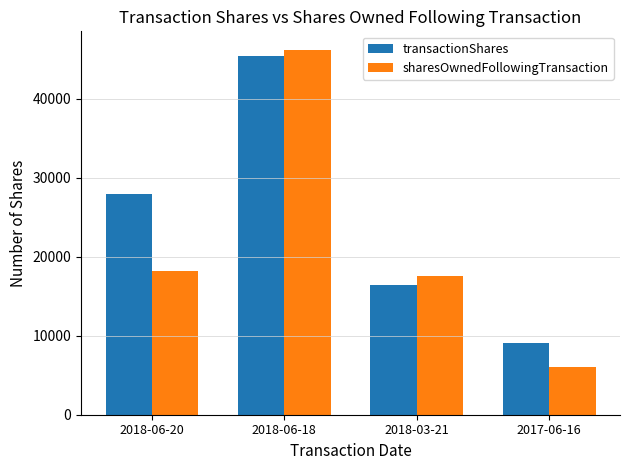

Which category has the lowest value in the transactionShares series?

2017-06-16